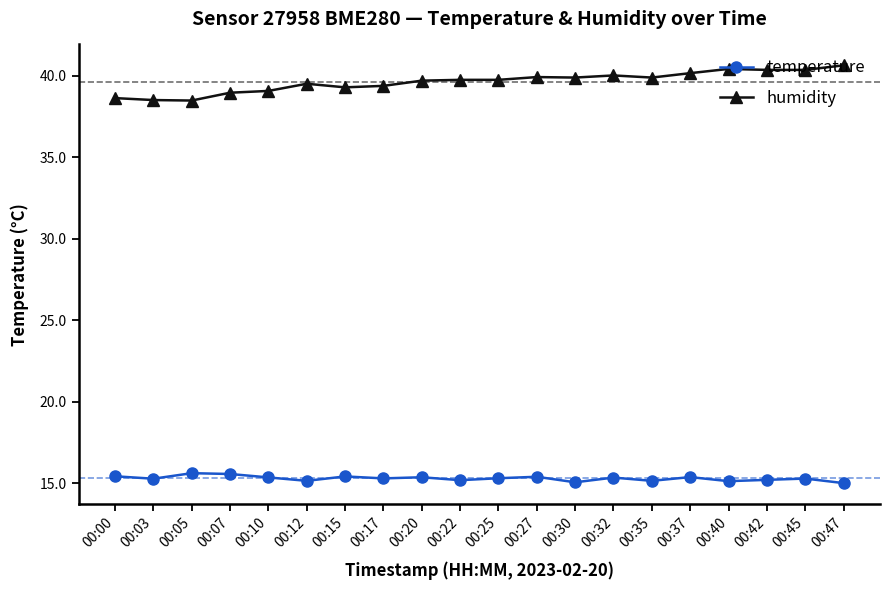

Rank the series at 00:17 from lowest to highest value.

temperature, humidity